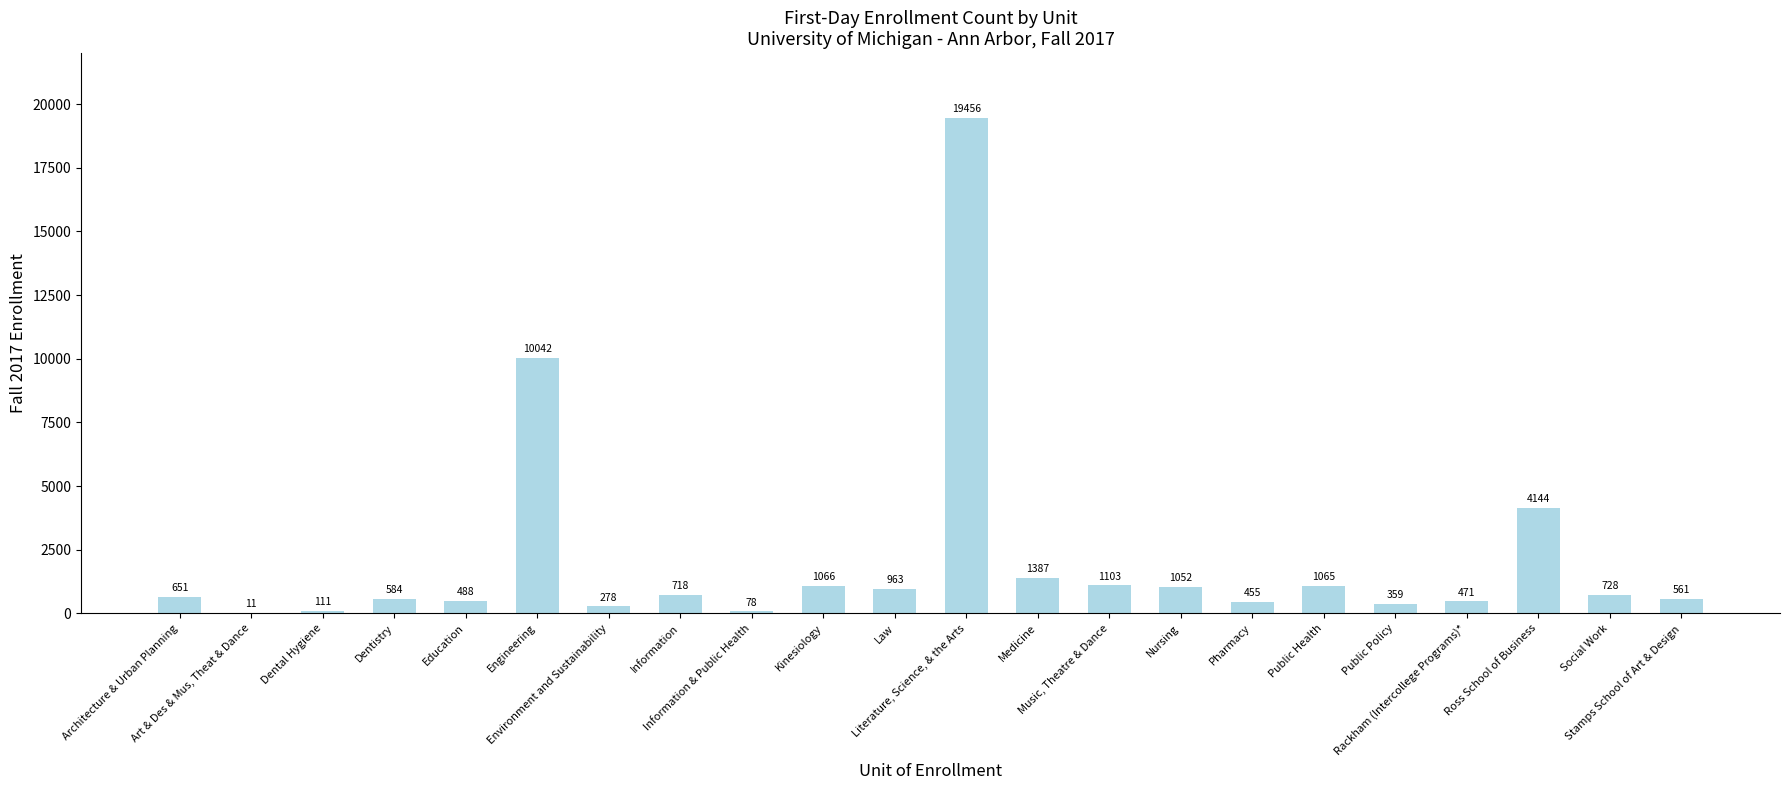

What is the sum of the values at Public Policy and Dental Hygiene?

470